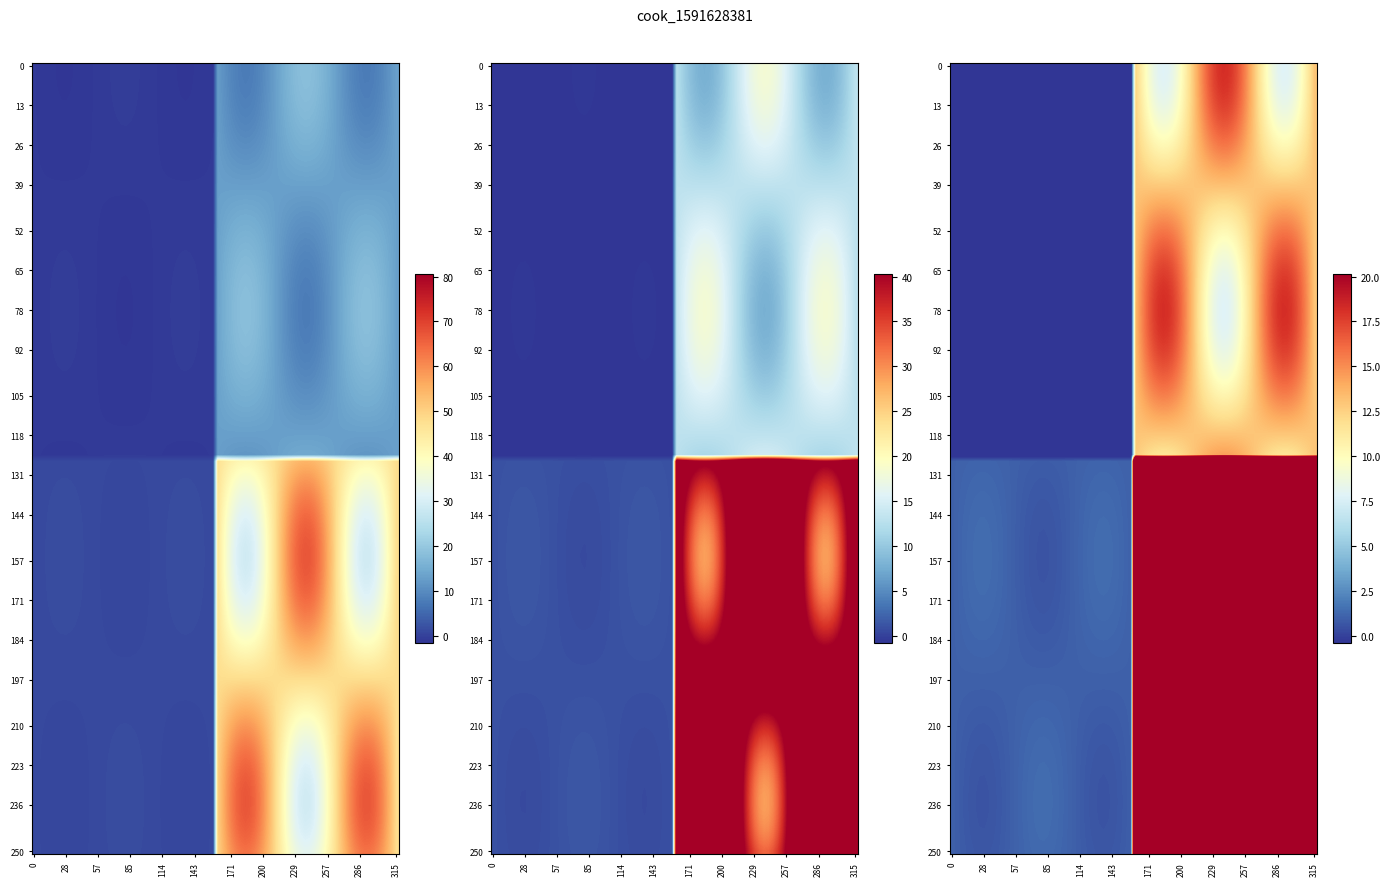

What is the minimum value for 6df916376a9c4708f1bcfd83c609c69d8a5790f?

-1